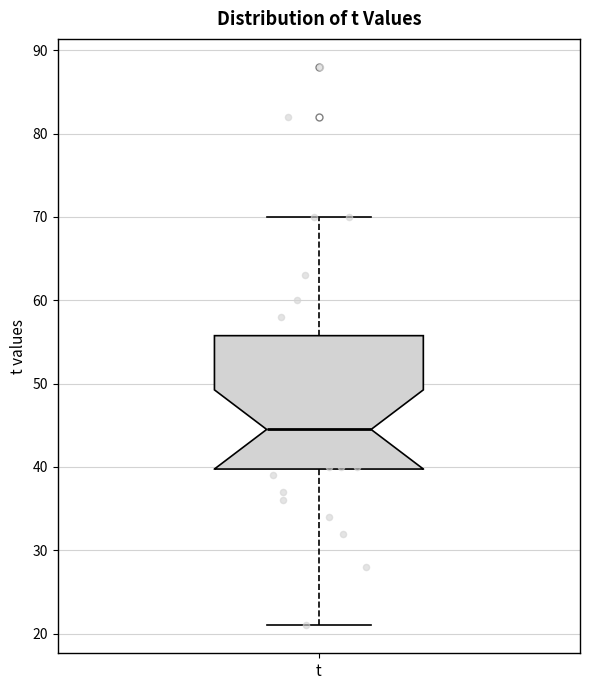

Where does the median line of the box for t sit on the y-axis? The values are not printed on the chart, so give them approximately, as read against the axis.

45